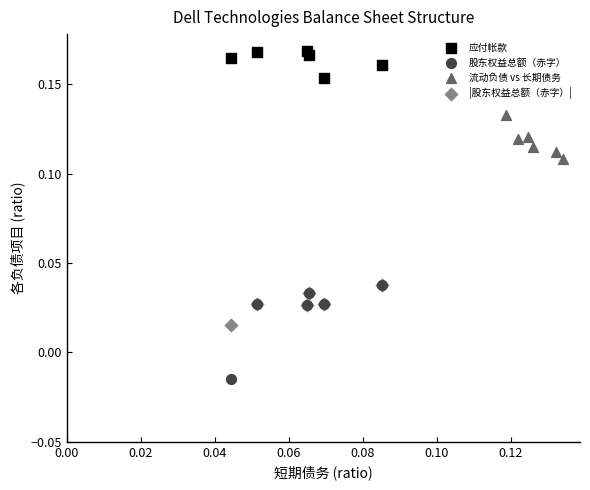

Which series contains the highest Y value?

应付帐款